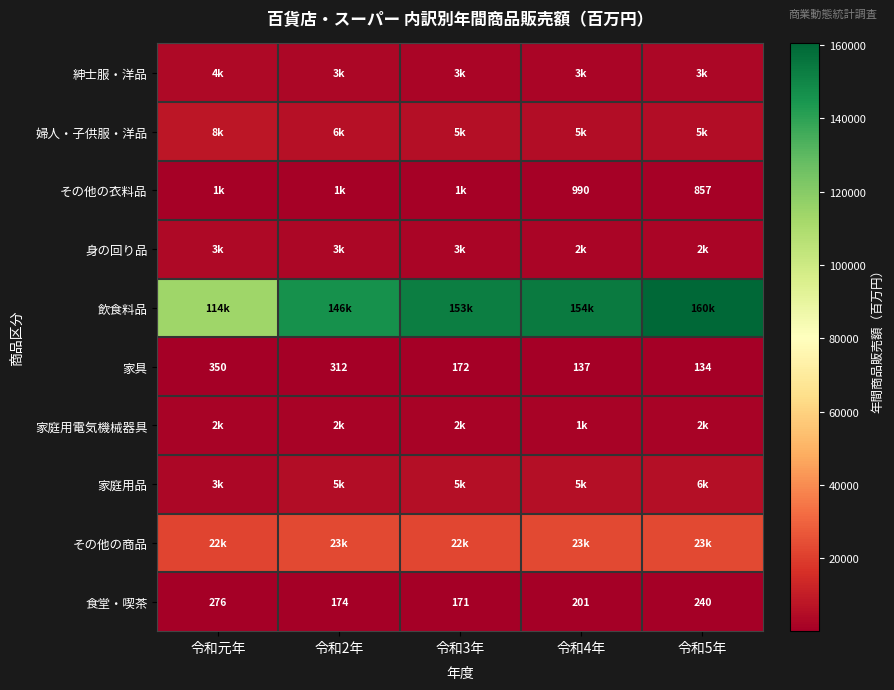

What is the difference between the second highest and second lowest values in the 食堂・喫茶 series?

66